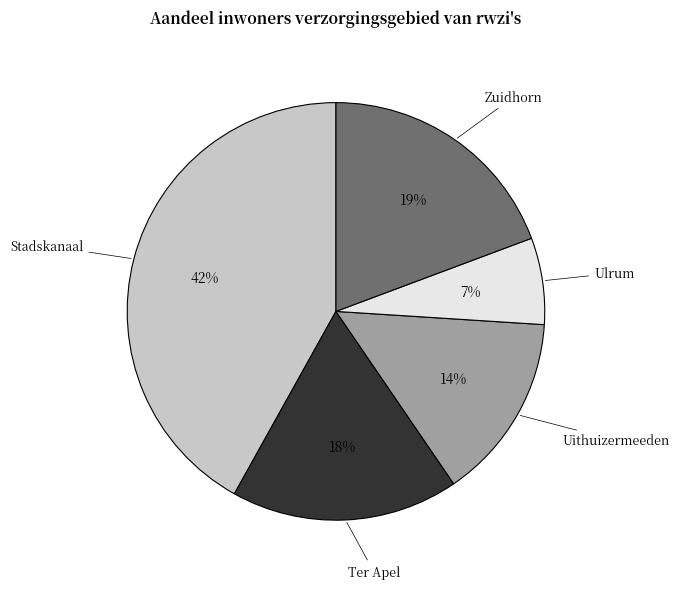

To the nearest percent, what is the combined percentage of Zuidhorn and Stadskanaal?

61%